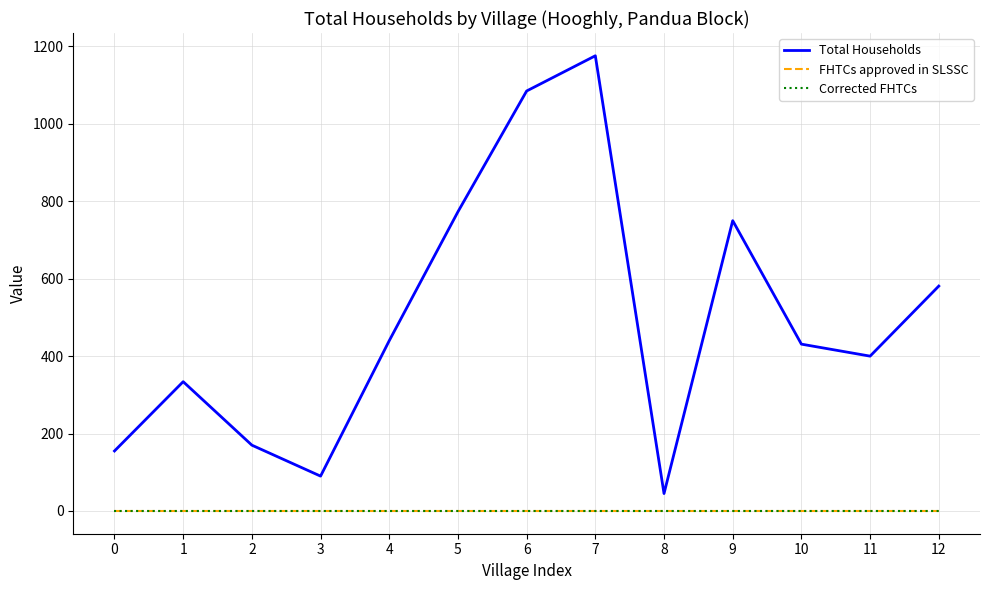

At 9, list the series in order from smallest to largest.

FHTCs approved in SLSSC, Corrected FHTCs, Total Households